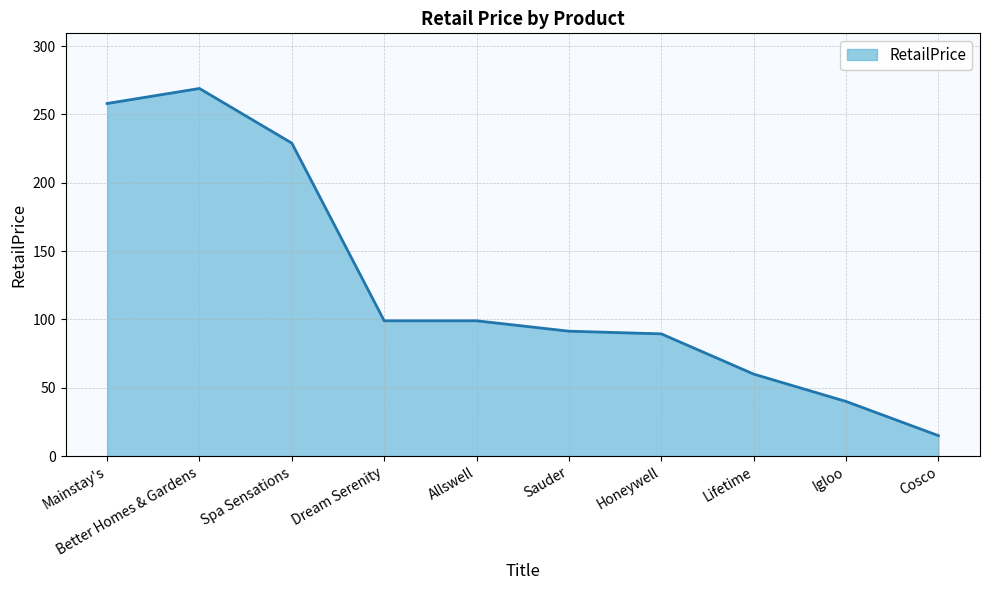

True or false: the data shows 131.0 at Honeywell.

False